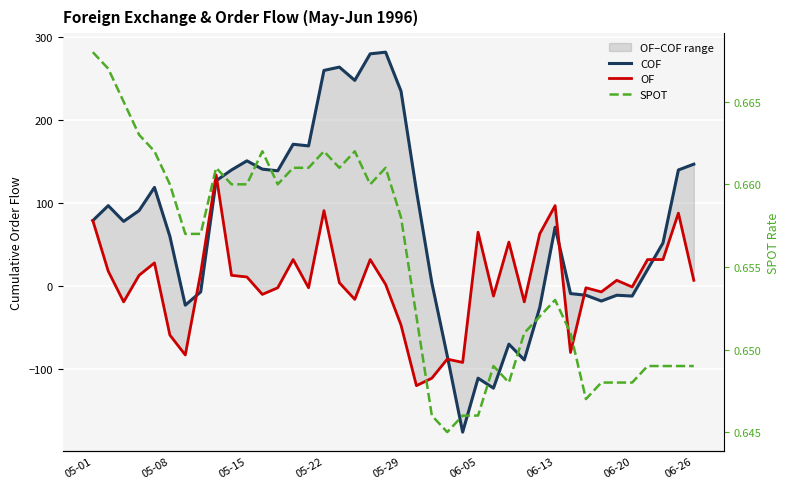

What is the average value of the COF series?

72.8